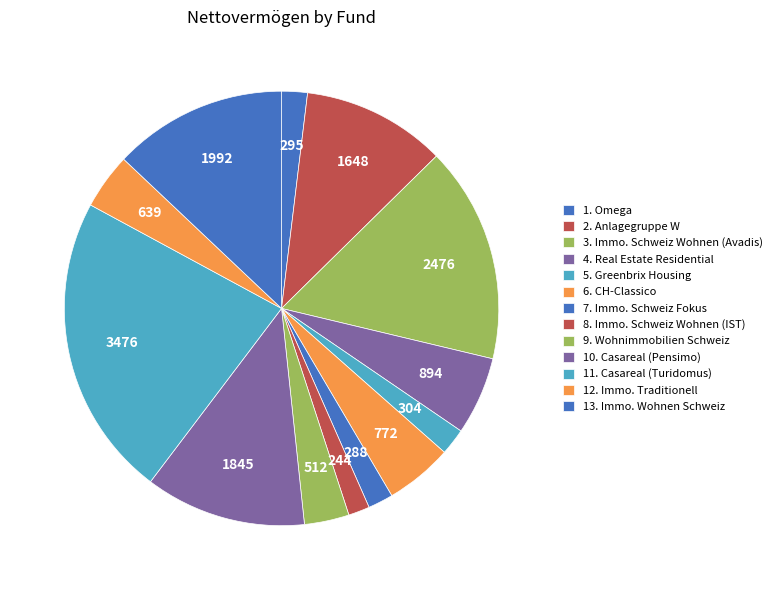

To the nearest percent, what is the average slice percentage?

8%